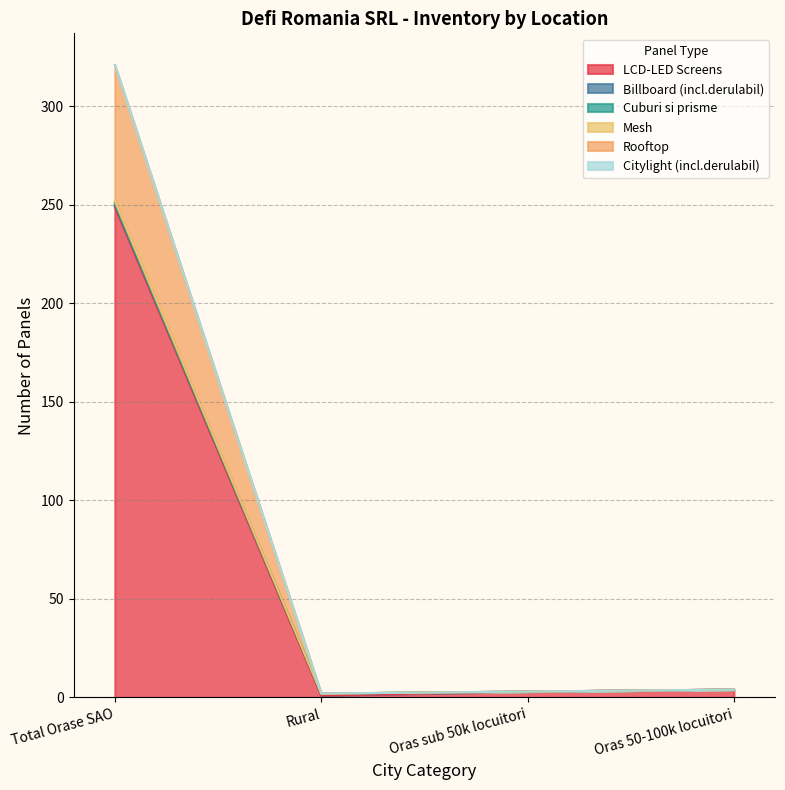

True or false: Cuburi si prisme and Rooftop cross at least once.

False